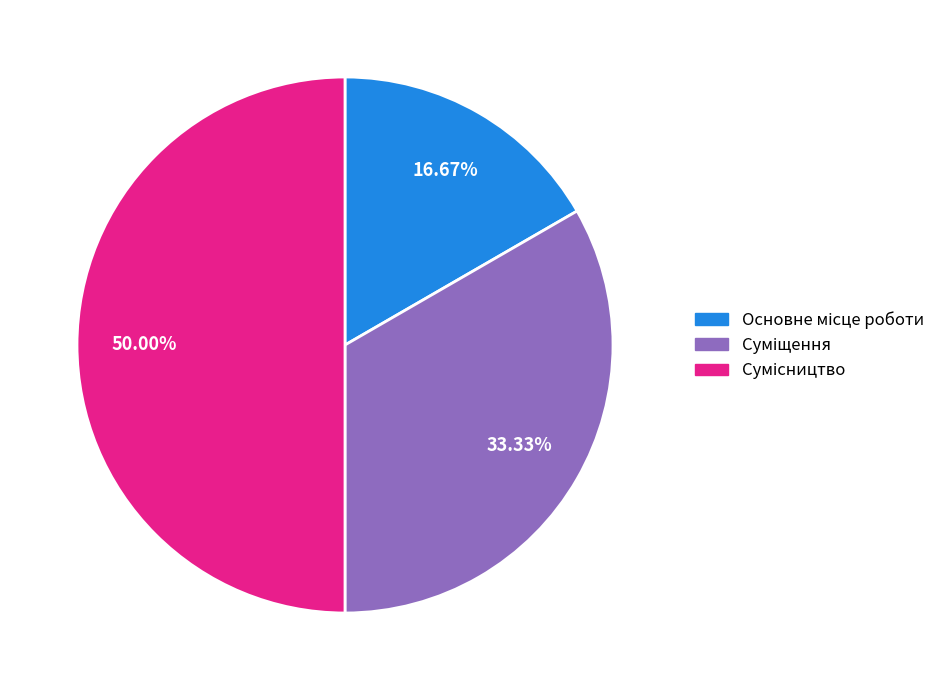

Does Основне місце роботи account for over 50% of the chart?

No